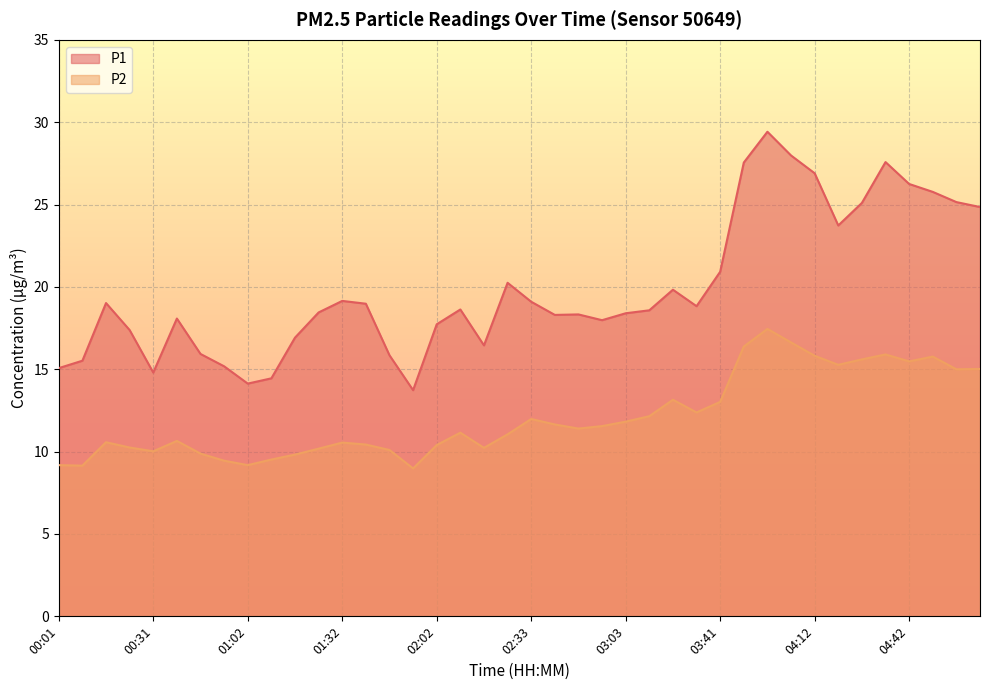

True or false: P1 and P2 intersect in this chart.

False